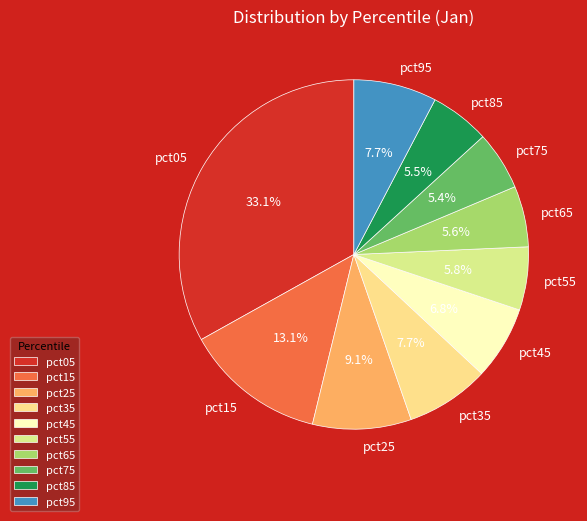

Does pct75 represent more than half of the total?

No